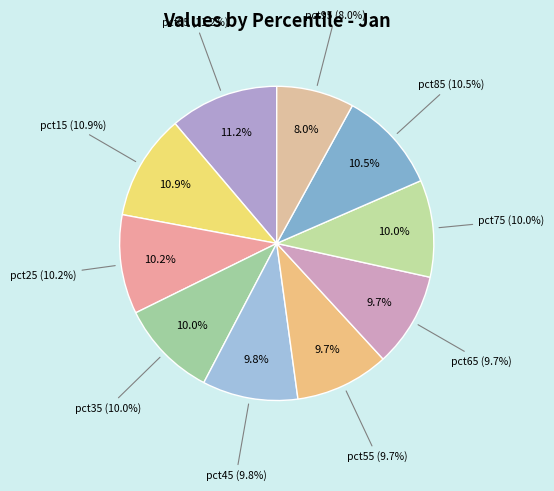

How much of the chart is everything except pct95?

92.0%